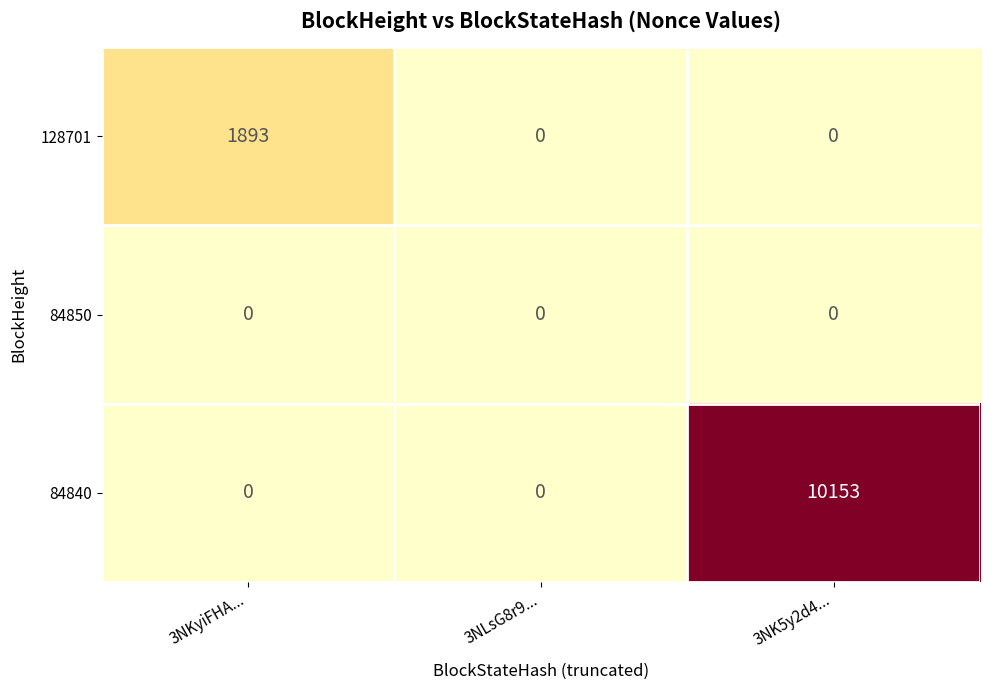

List the series in order of their peak value, highest first.

84840, 128701, 84850